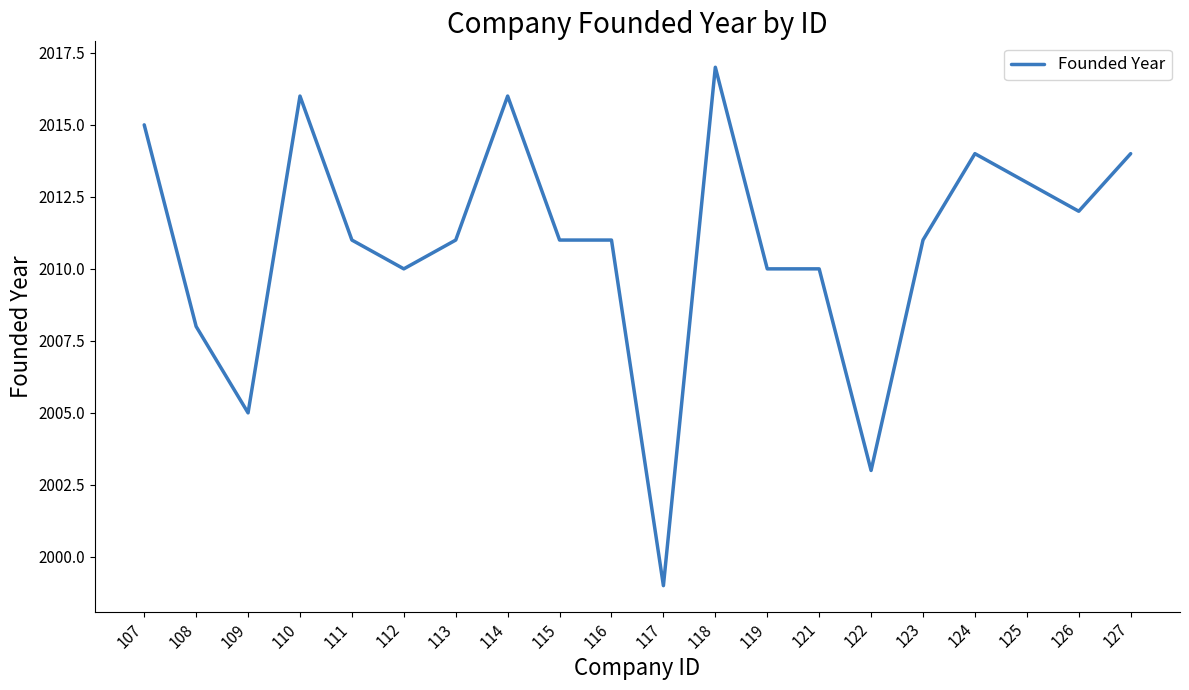

What is the difference between the values at 117 and 124?

15